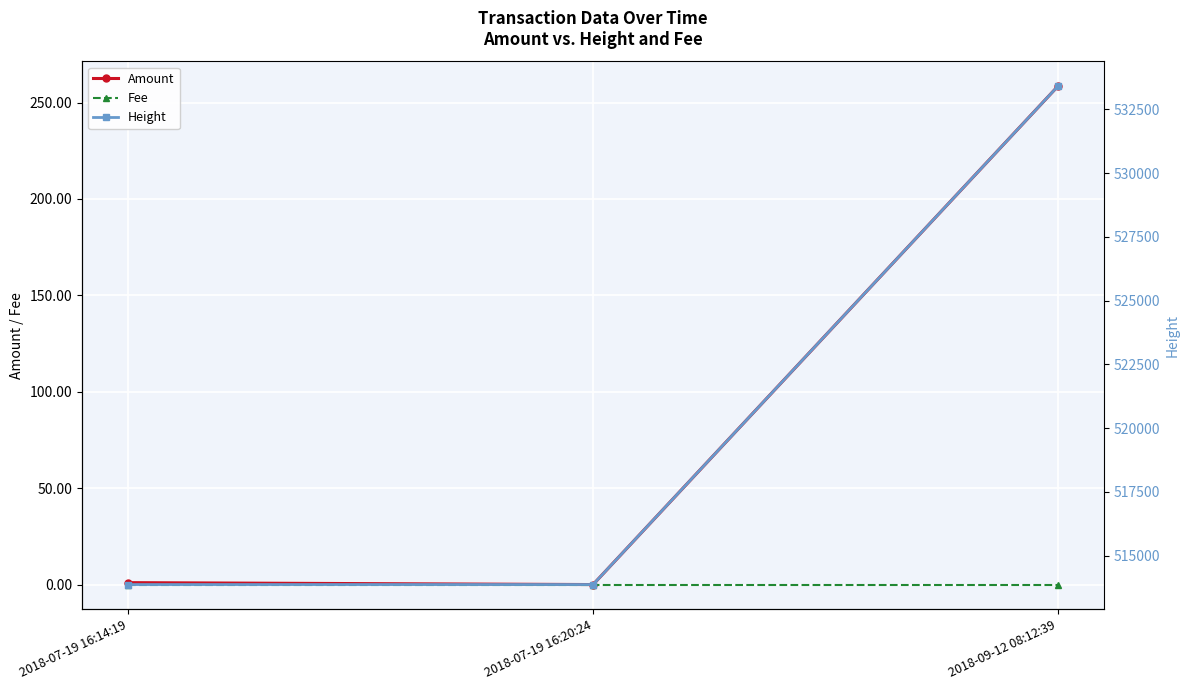

What is the difference between the Height values at 2018-09-12 08:12:39 and 2018-07-19 16:14:19?

19535.0